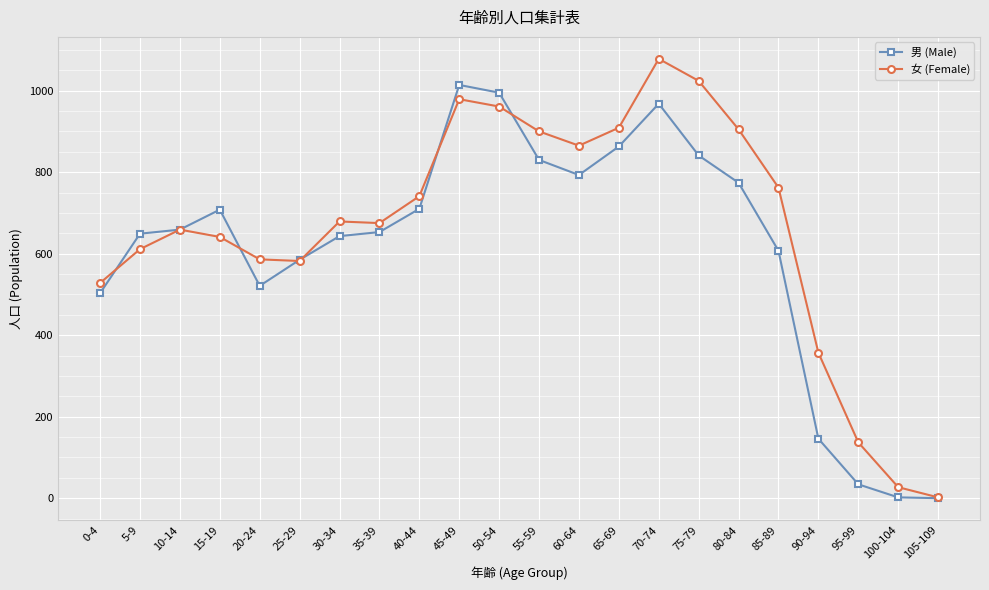

True or false: 男 (Male) has a value of 521 at 20-24.

True